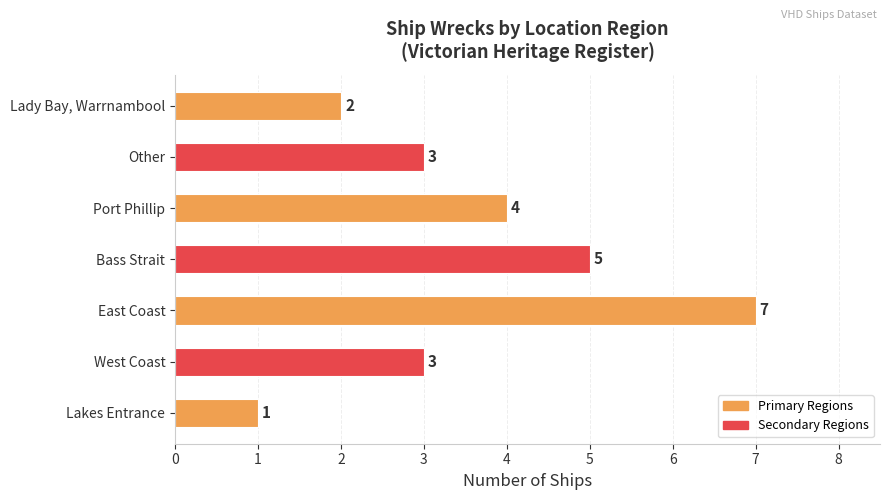

Which category has the highest value across all series?

East Coast